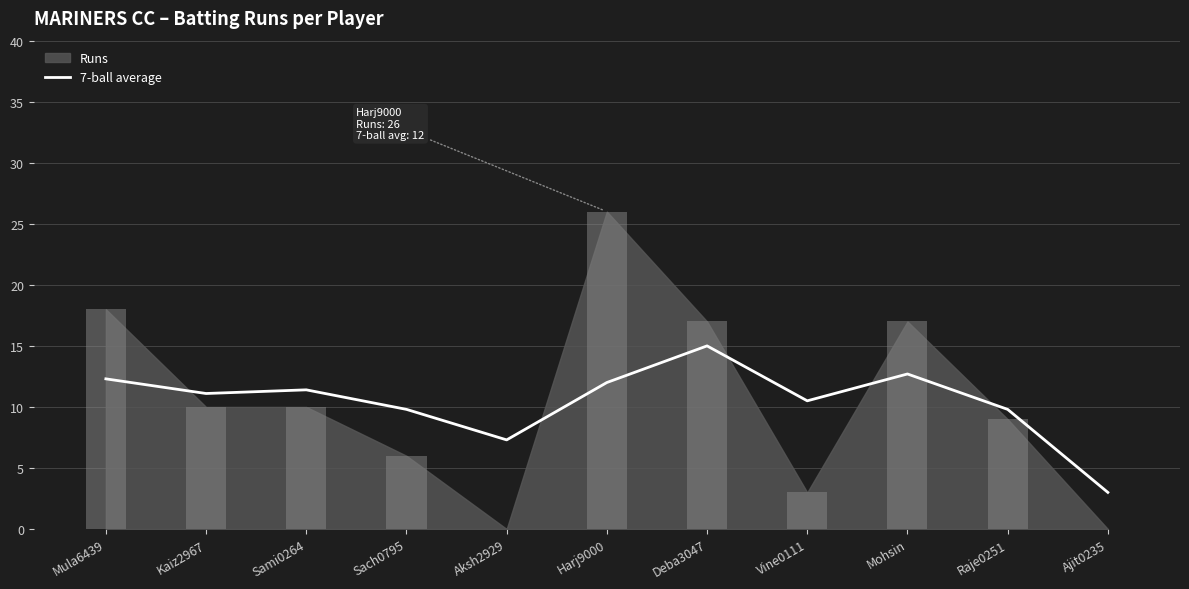

How many data points are above 11?

6